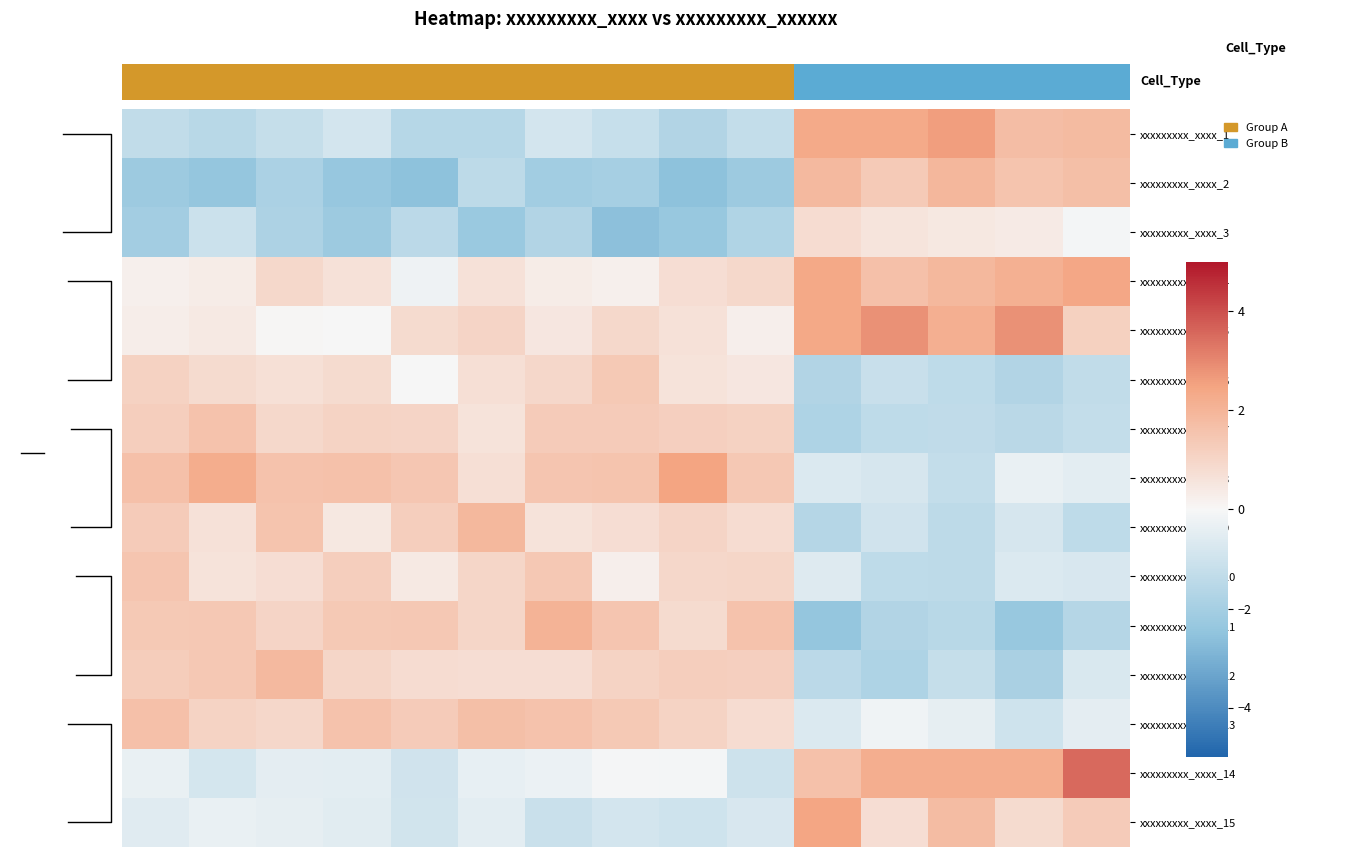

What is the maximum value shown in the chart?

3.5